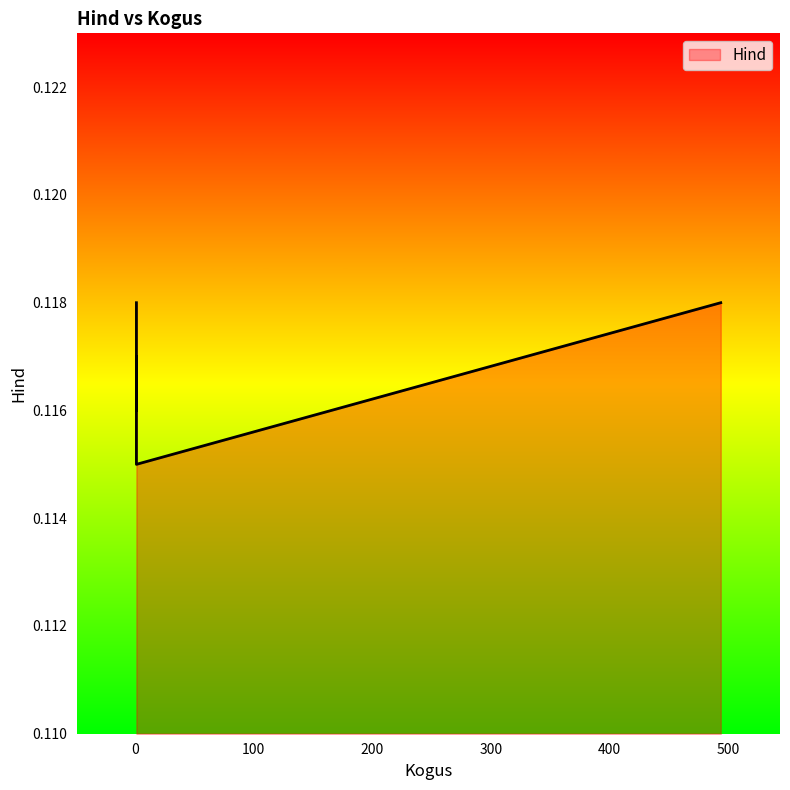

Where is the data nearest to the value 0?

1.0